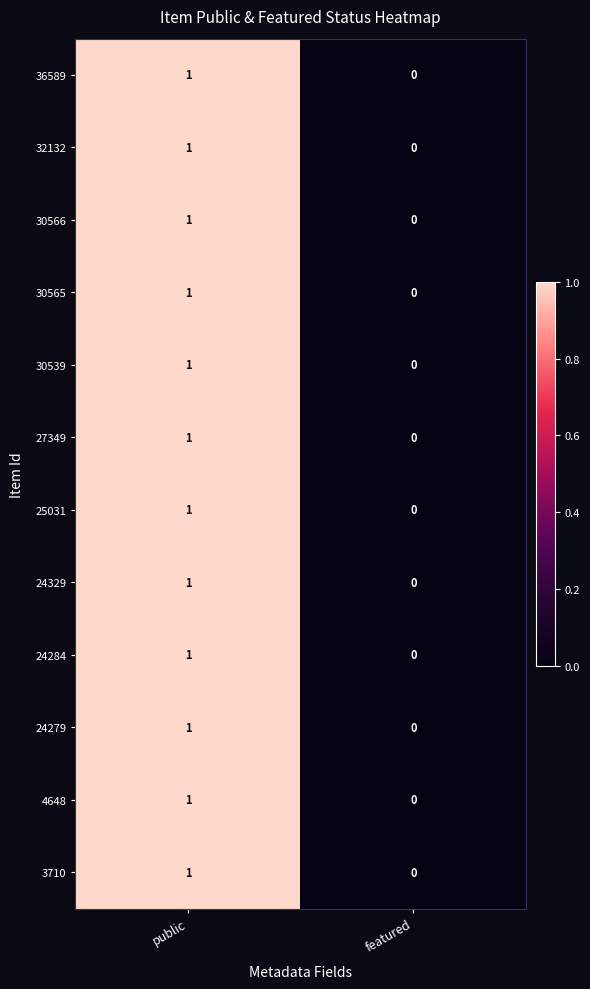

At which category does the chart reach its peak across all series?

public